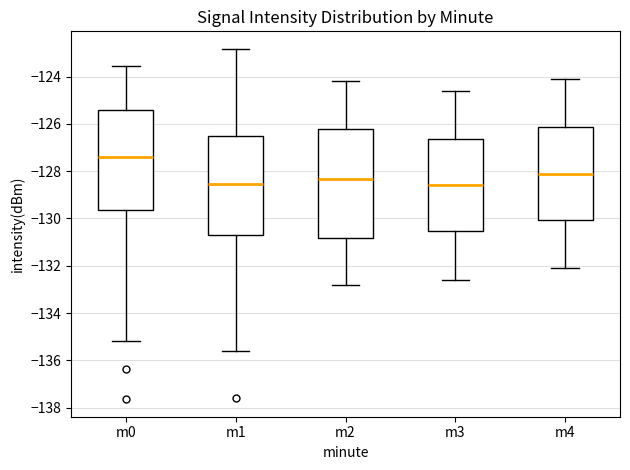

Reading left to right, read every box against the y-axis: the position of its median line, the range the box covers, and the ends of its whiskers. The values are not printed on the chart, so give them approximately, as read against the axis.

m0: median -127.4, box -129.6 to -125.4, whiskers -135.2 to -123.6
m1: median -128.6, box -130.6 to -126.6, whiskers -135.6 to -122.8
m2: median -128.4, box -130.8 to -126.2, whiskers -132.8 to -124.2
m3: median -128.6, box -130.6 to -126.6, whiskers -132.6 to -124.6
m4: median -128.0, box -130.0 to -126.2, whiskers -132.0 to -124.0